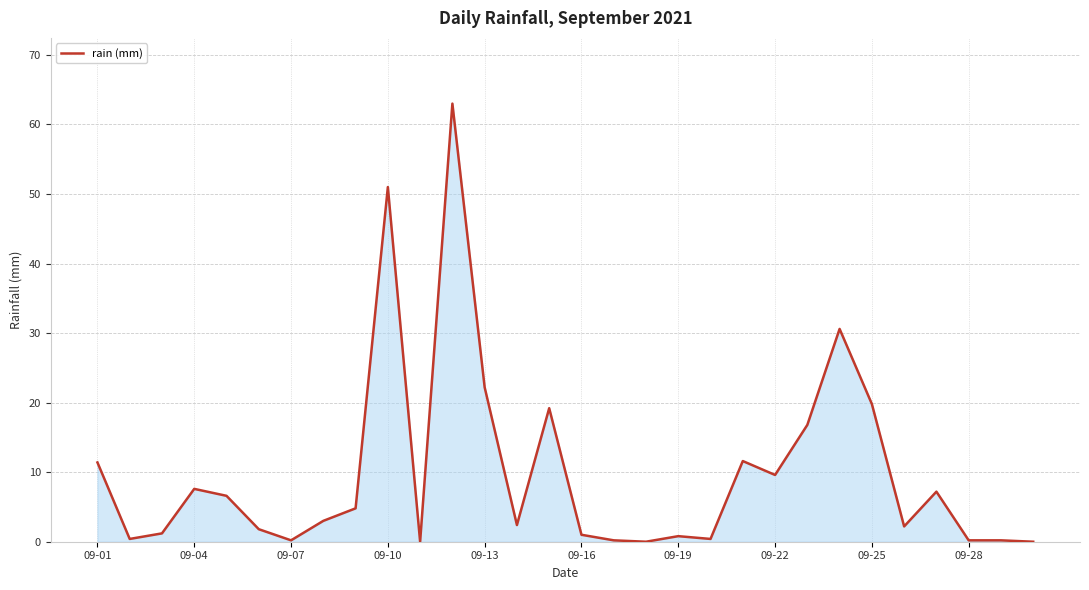

What is the difference between the maximum and minimum values?

63.0